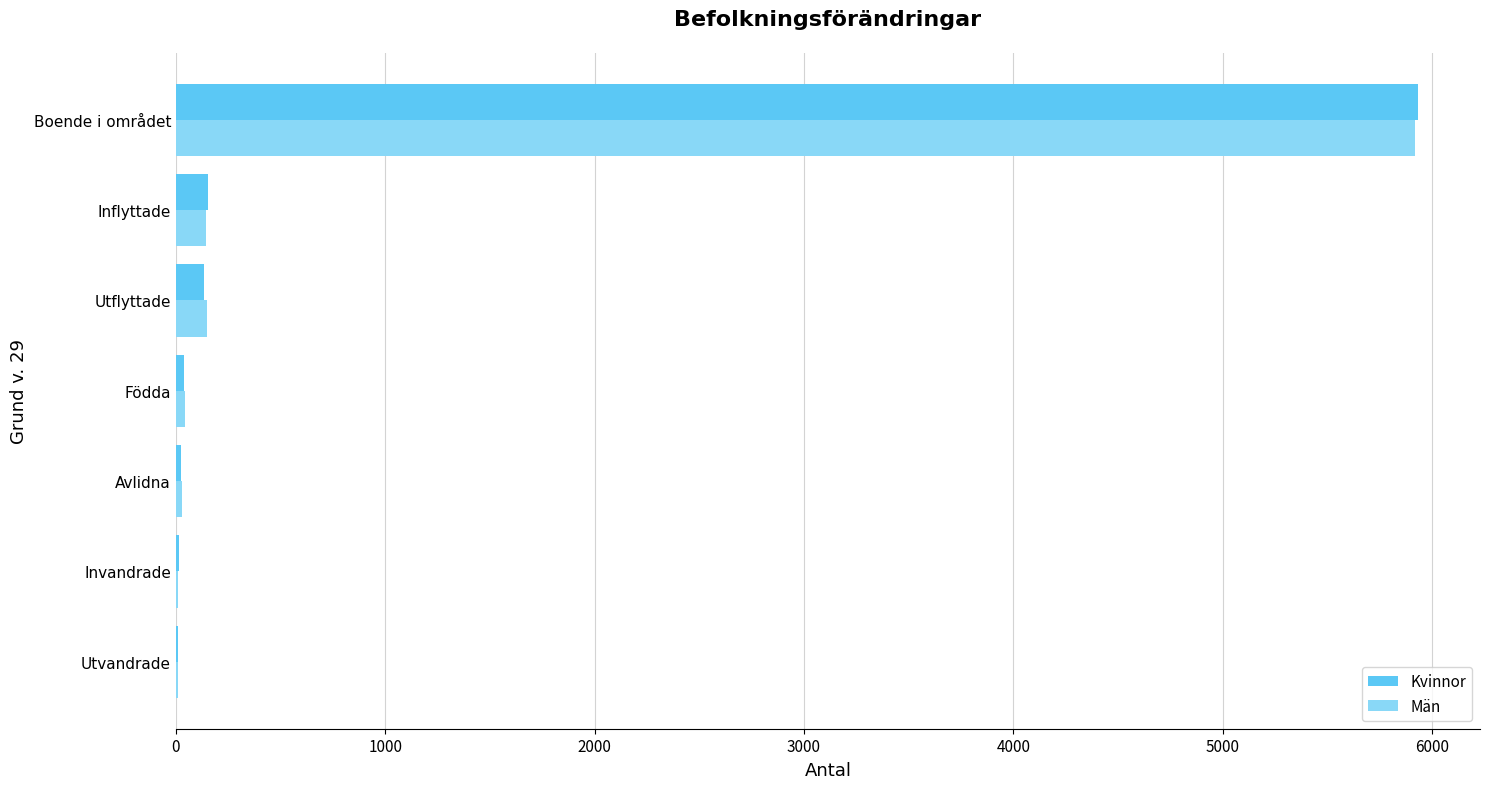

What is the total value across all series at Inflyttade?

295